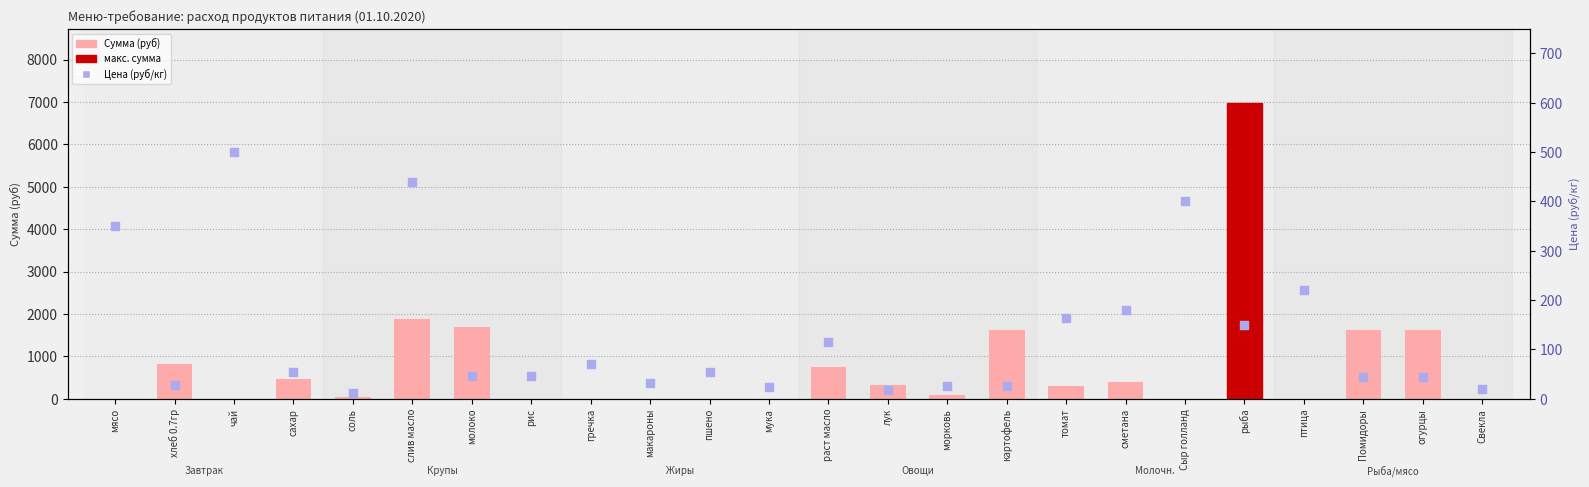

Which series reaches the maximum Y coordinate?

Сумма (руб)